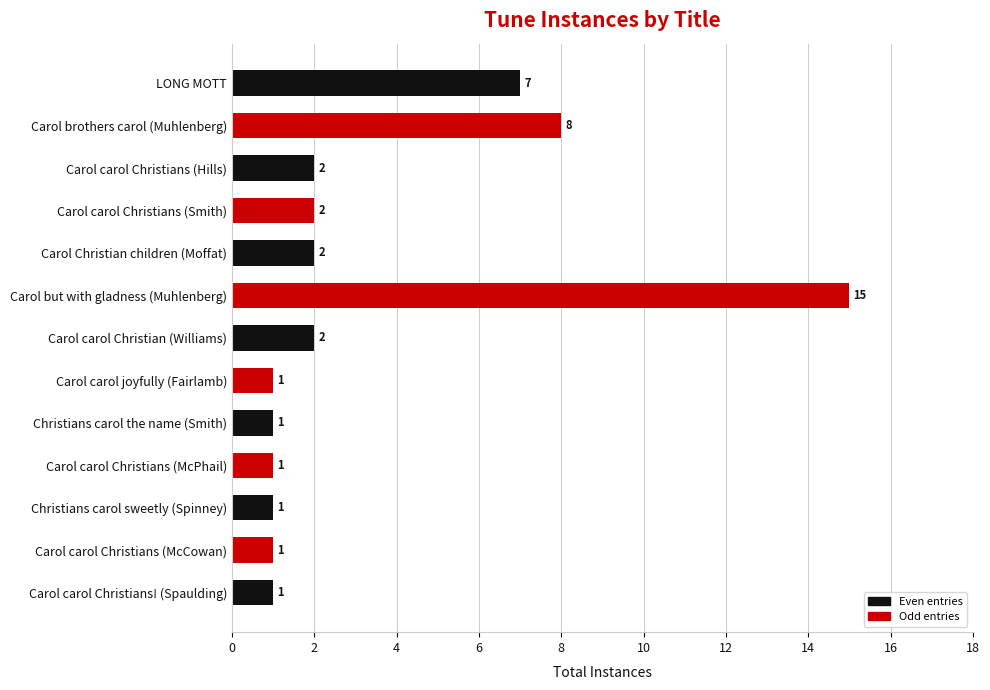

How many bars are there in total?

13